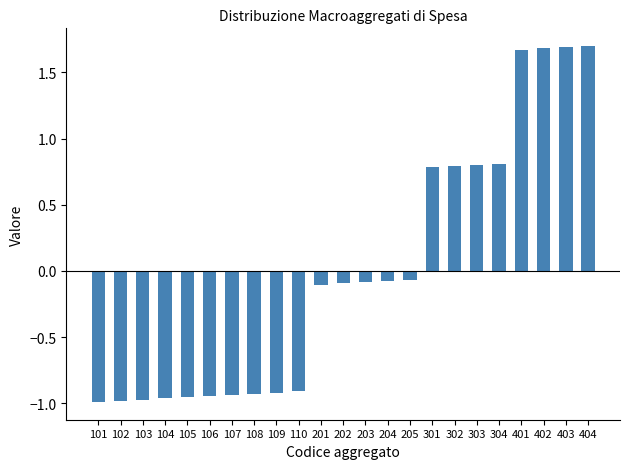

What is the greatest value displayed?

1.7